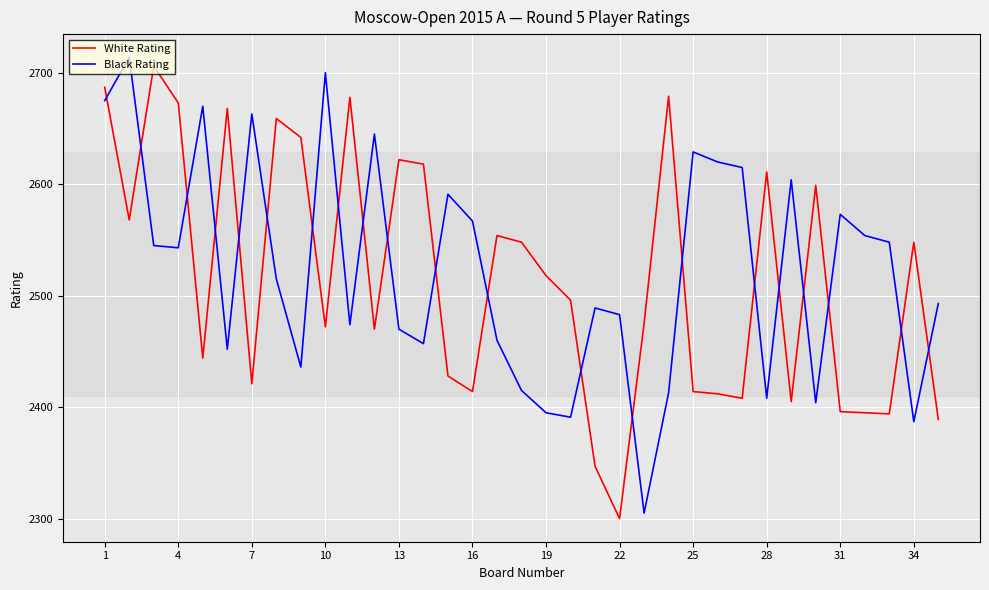

What is the smallest value displayed?

2300